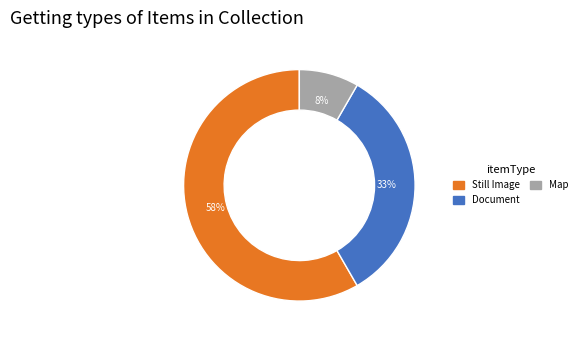

To the nearest percent, what is the average slice percentage?

33%